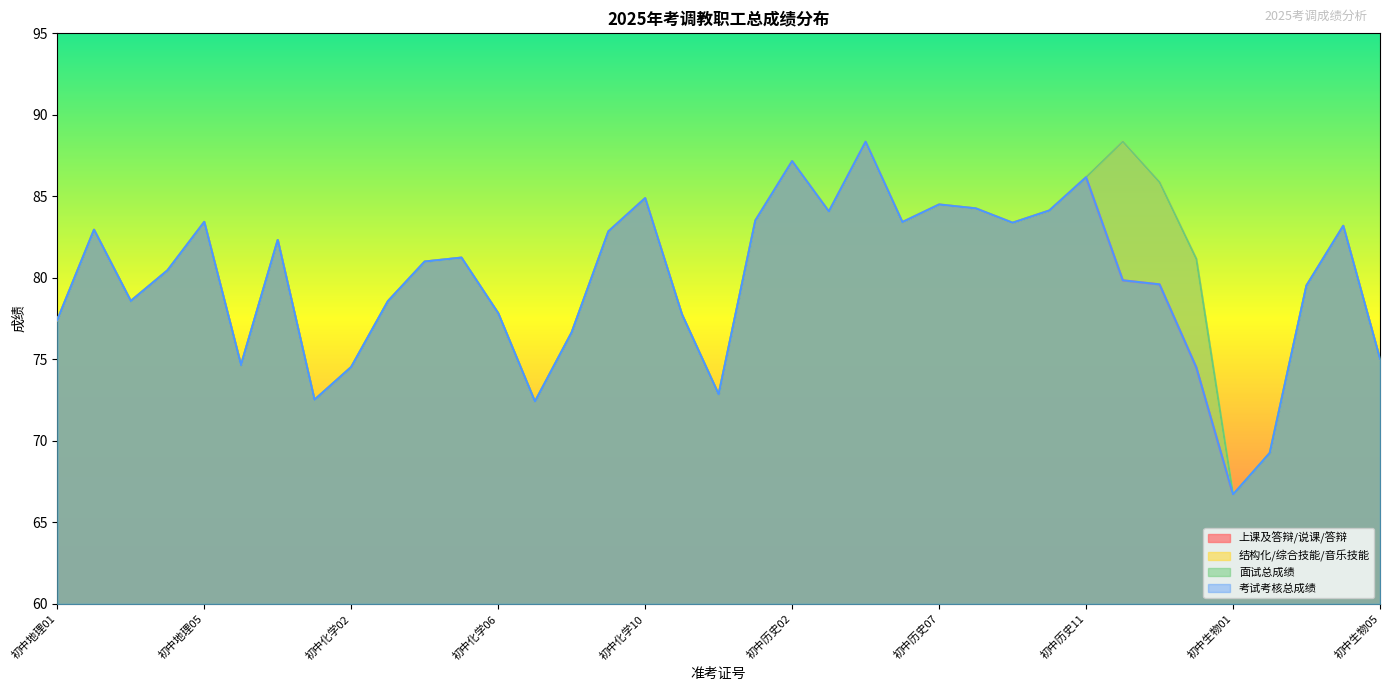

Which series has the widest spread of values?

结构化/综合技能/音乐技能